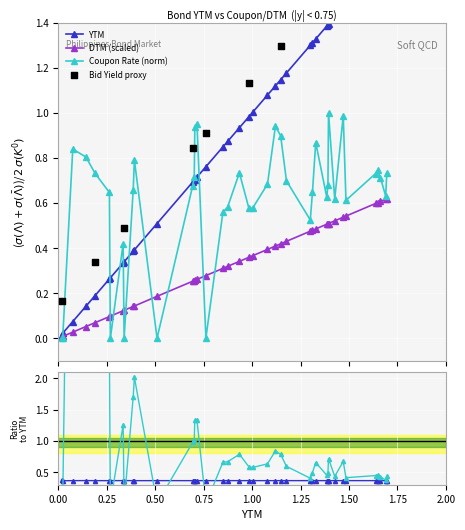

Is the value of DTM_scaled at 1.12 greater than the value of Coupon Rate at 1.484?

No